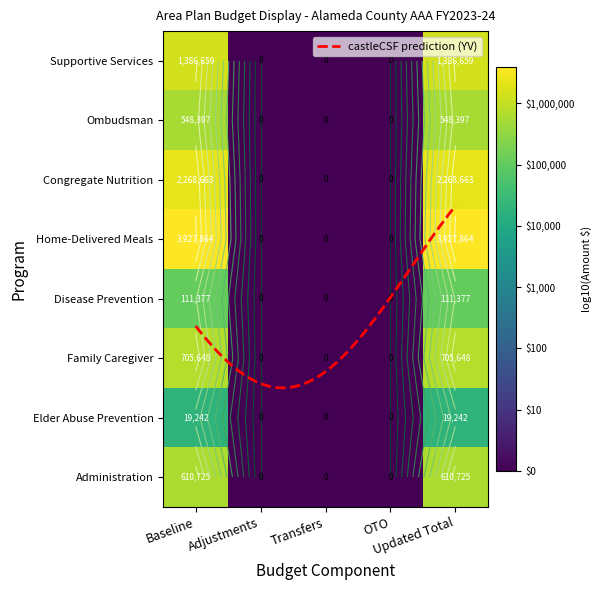

What is the greatest value displayed?

6.6